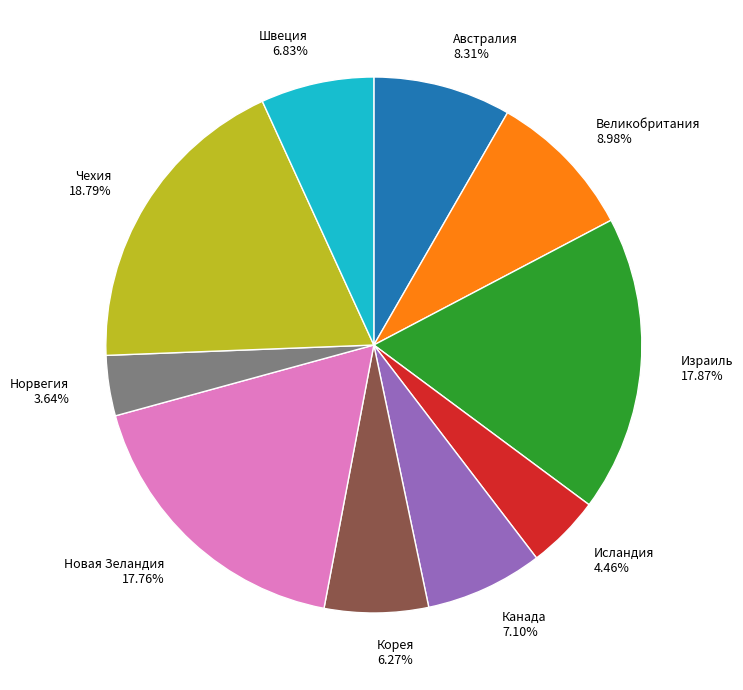

Is there any slice that represents more than half of the pie?

No